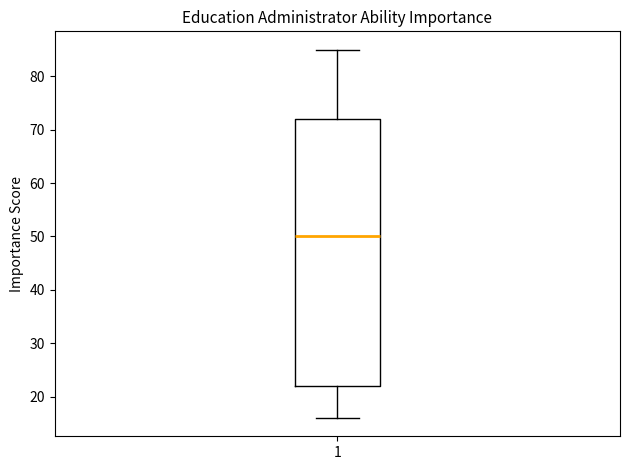

Where is the upper edge of the box at x = 1 on the y-axis? The values are not printed on the chart, so give them approximately, as read against the axis.

72